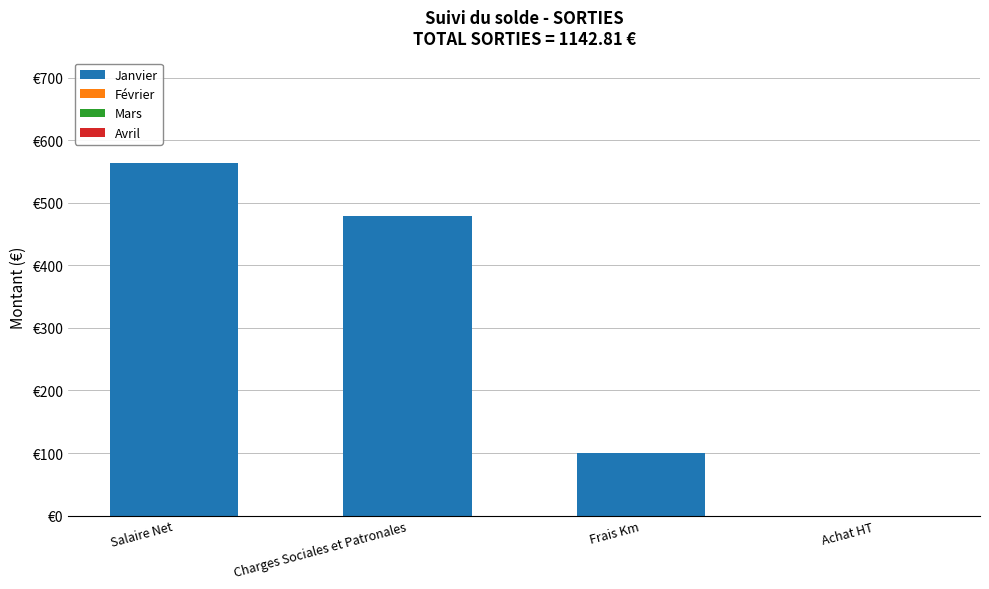

Reading right to left, transcribe all the data shown in this chart.

Janvier: Achat HT=0.0	Frais Km=100.0	Charges Sociales et Patronales=479.5	Salaire Net=563.3
Février: Achat HT=0.0	Frais Km=0.0	Charges Sociales et Patronales=0.0	Salaire Net=0.0
Mars: Achat HT=0.0	Frais Km=0.0	Charges Sociales et Patronales=0.0	Salaire Net=0.0
Avril: Achat HT=0.0	Frais Km=0.0	Charges Sociales et Patronales=0.0	Salaire Net=0.0